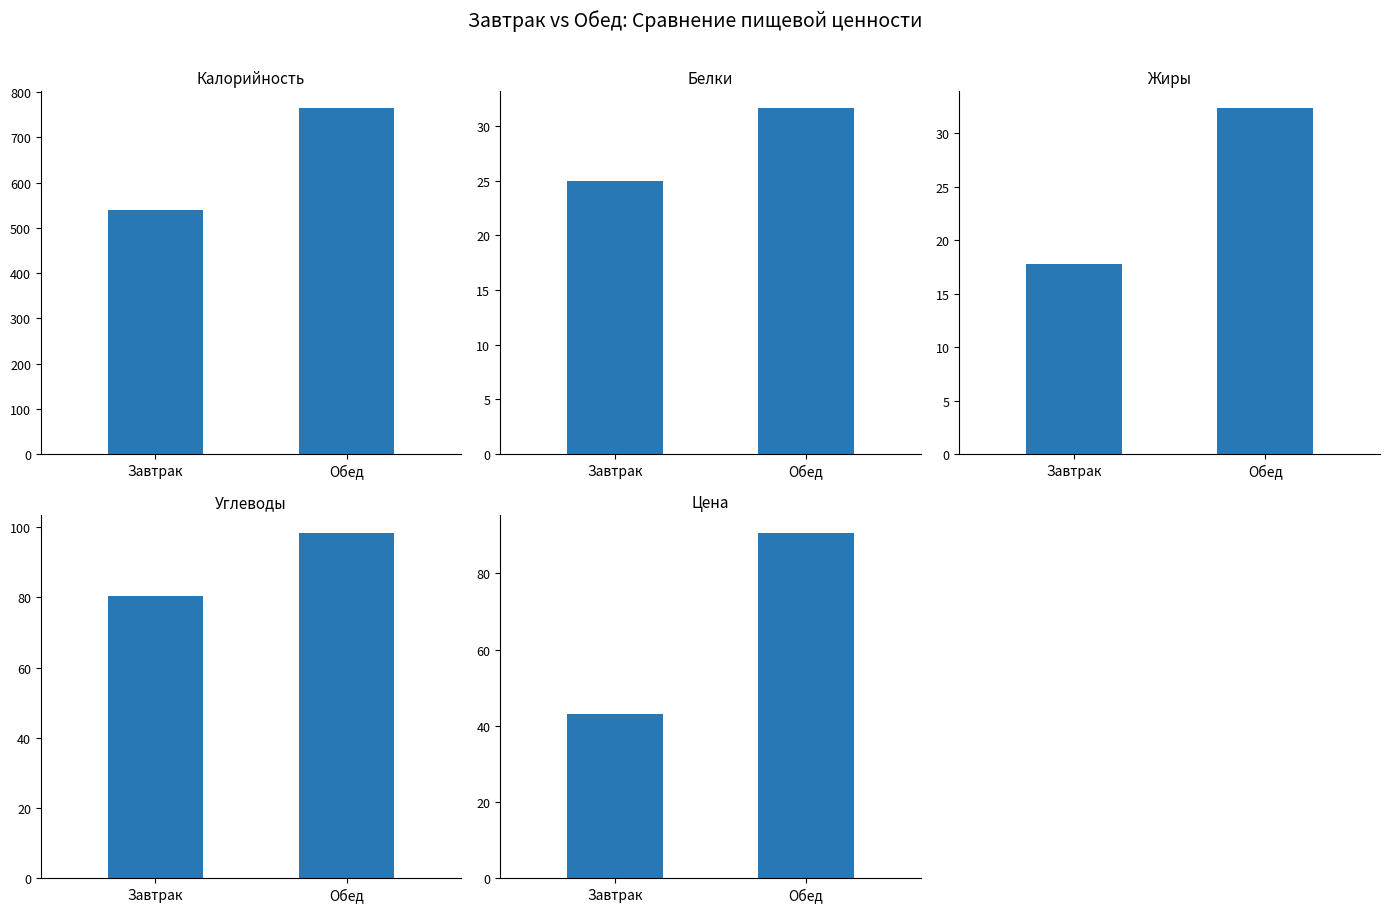

Reading left to right, transcribe all the data shown in this chart.

Калорийность: Завтрак=540.3	Обед=764.1
Белки: Завтрак=25.0	Обед=31.6
Жиры: Завтрак=17.8	Обед=32.3
Углеводы: Завтрак=80.5	Обед=98.5
Цена: Завтрак=43.0	Обед=90.7